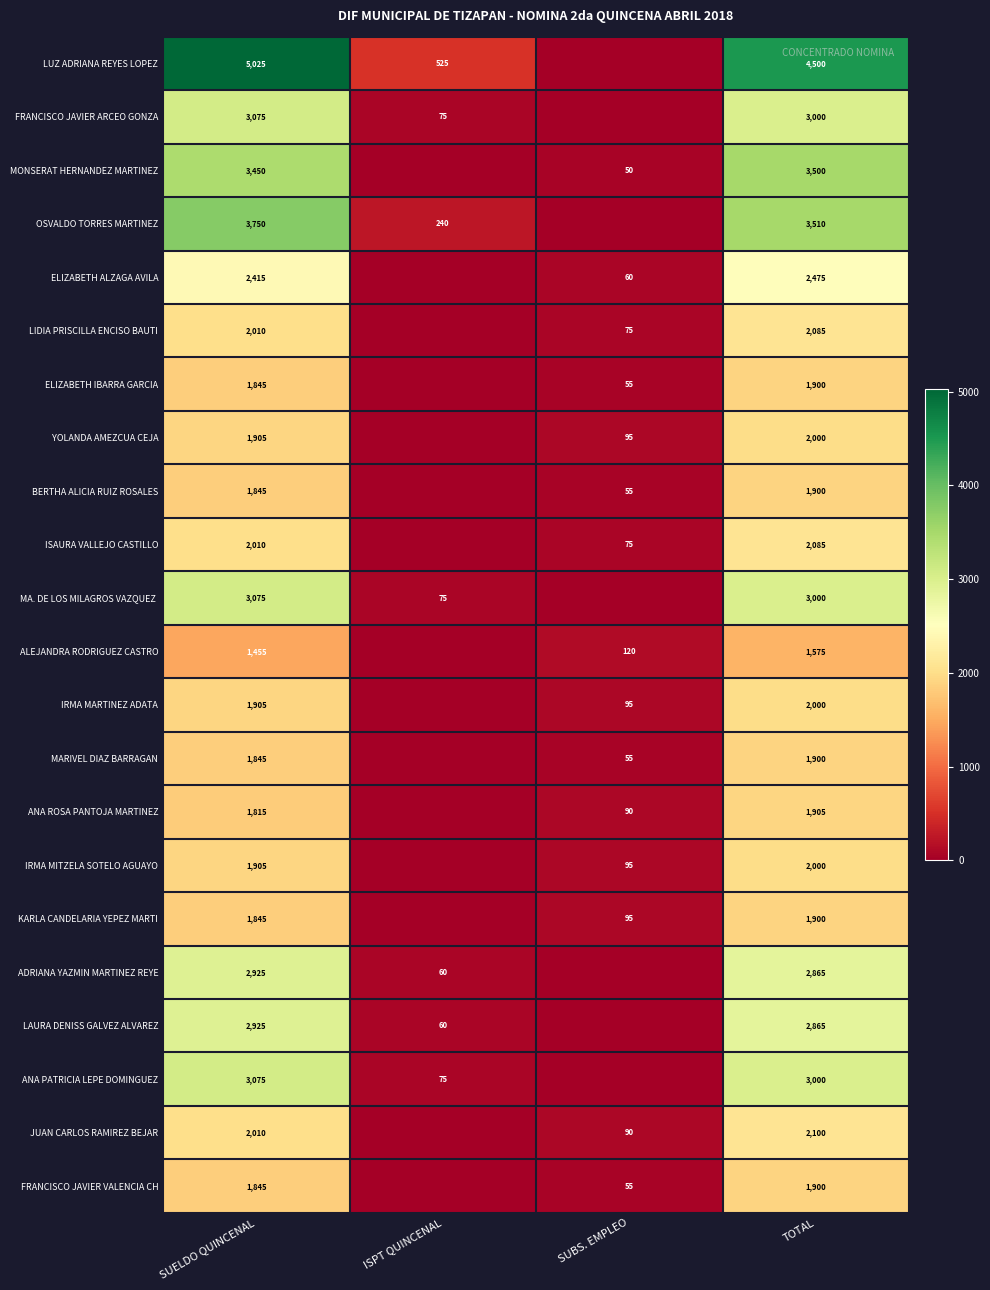

Is the value of IRMA MARTINEZ ADATA at TOTAL greater than the value of ADRIANA YAZMIN MARTINEZ REYE at TOTAL?

No